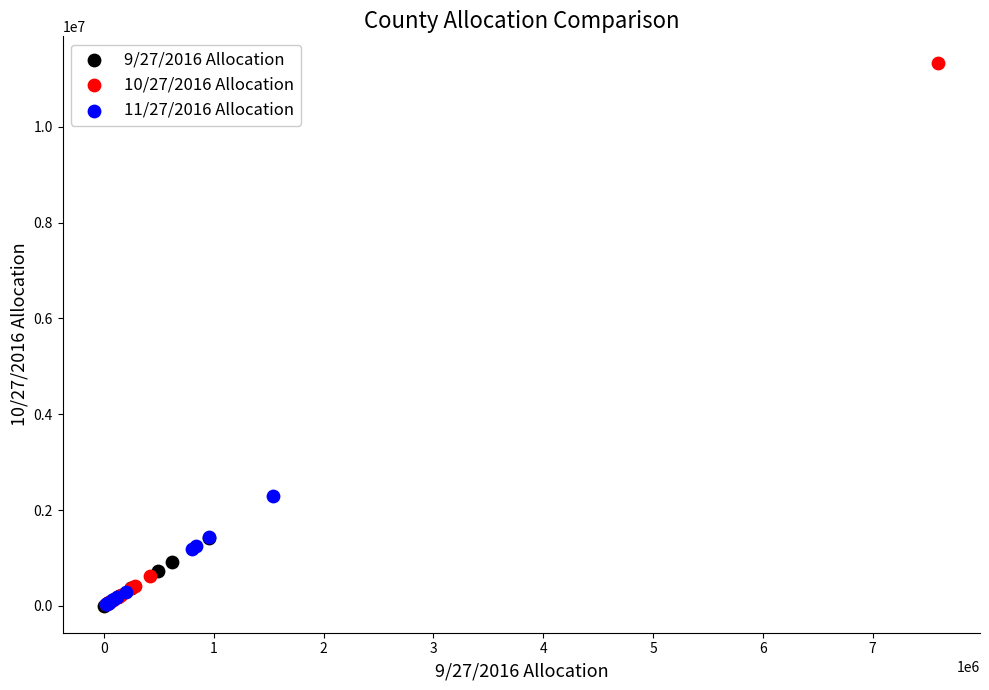

Which series has the widest spread of Y values?

10/27/2016 Allocation